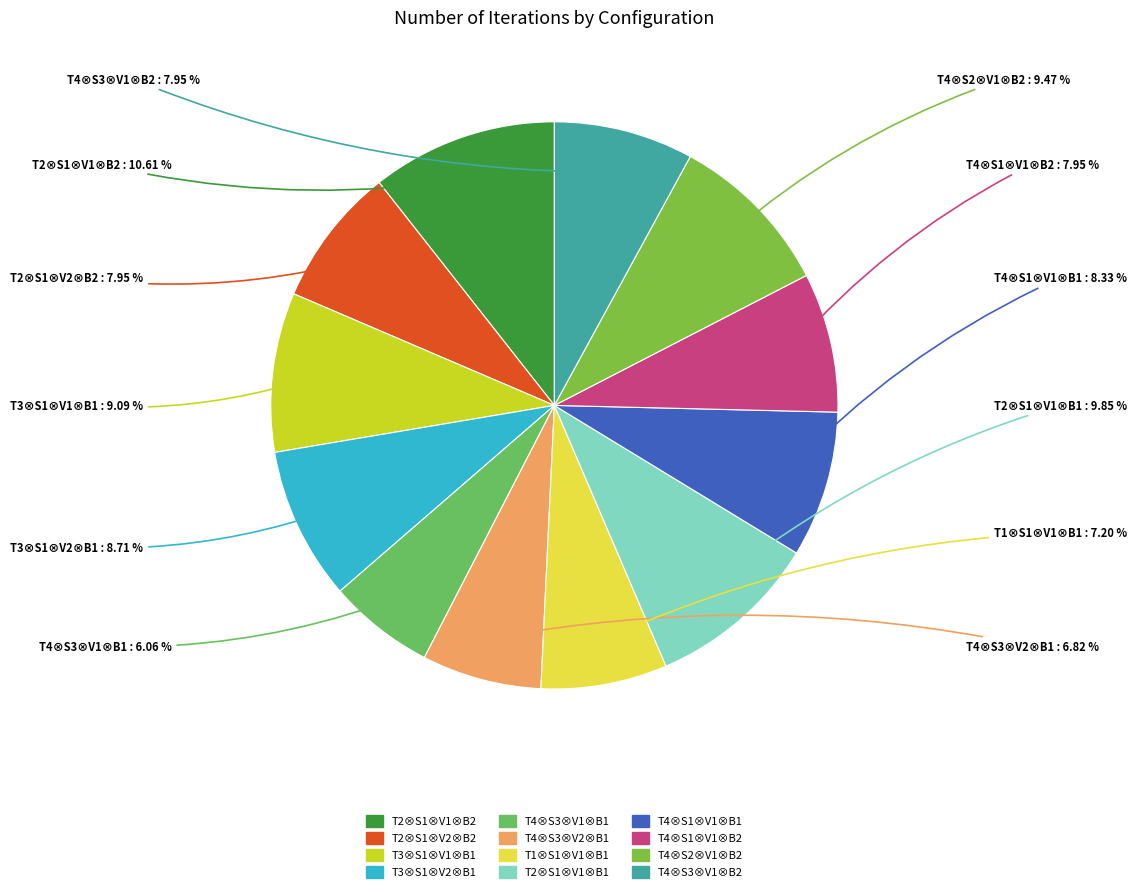

To the nearest percent, what is the average slice percentage?

8%